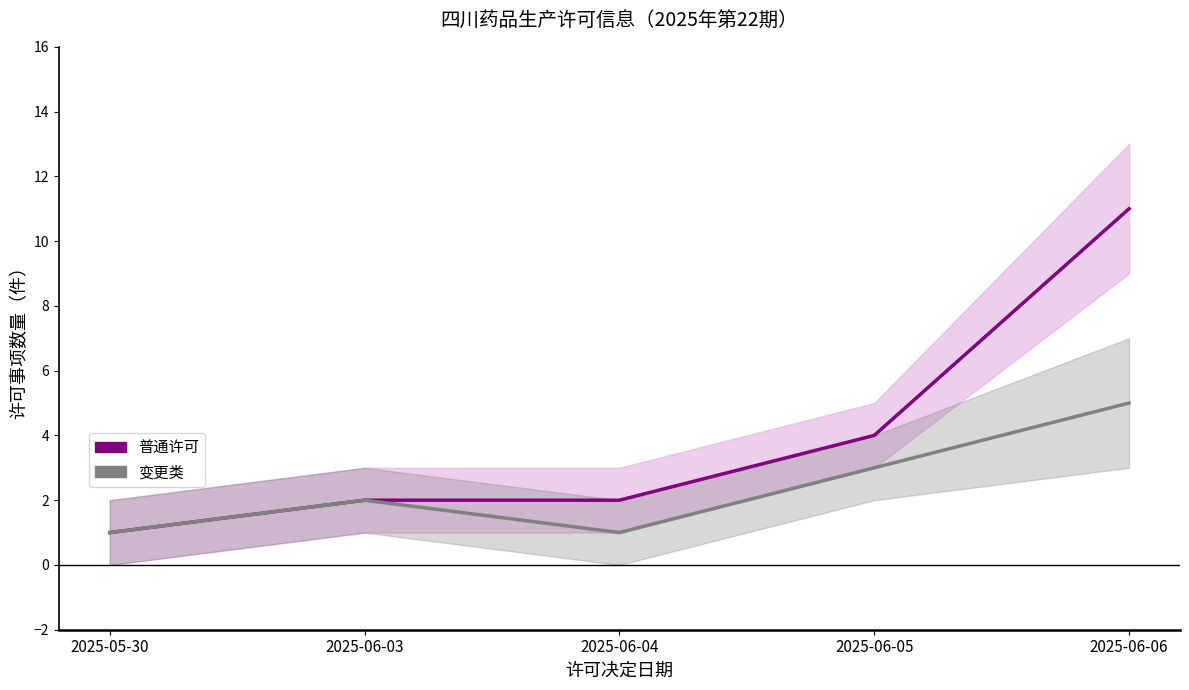

The 变更类 series shows 5 at 2025-06-06. True or false?

True